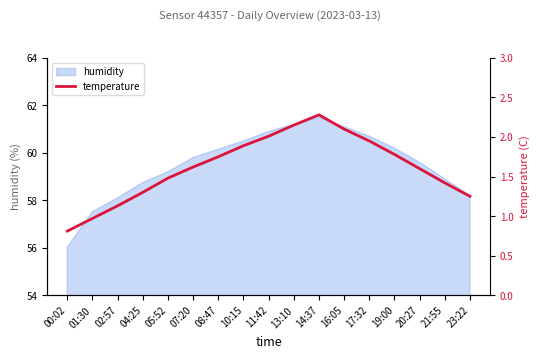

What is the lowest value of the humidity series?

56.0